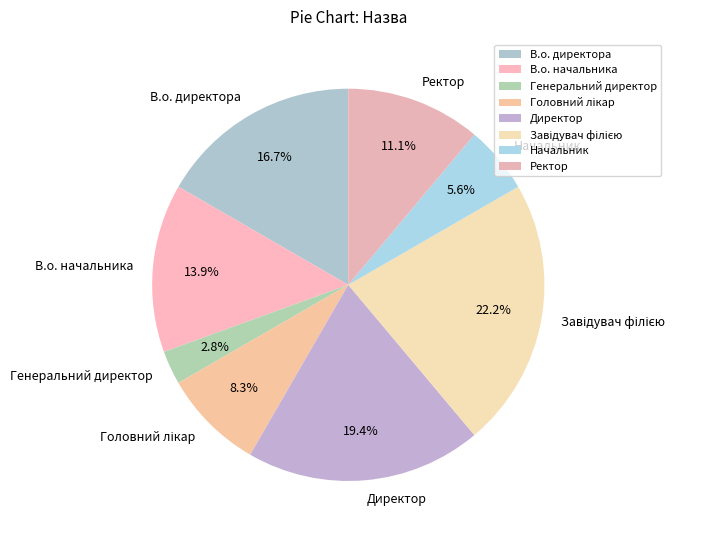

To the nearest percent, what portion does Начальник represent?

6%